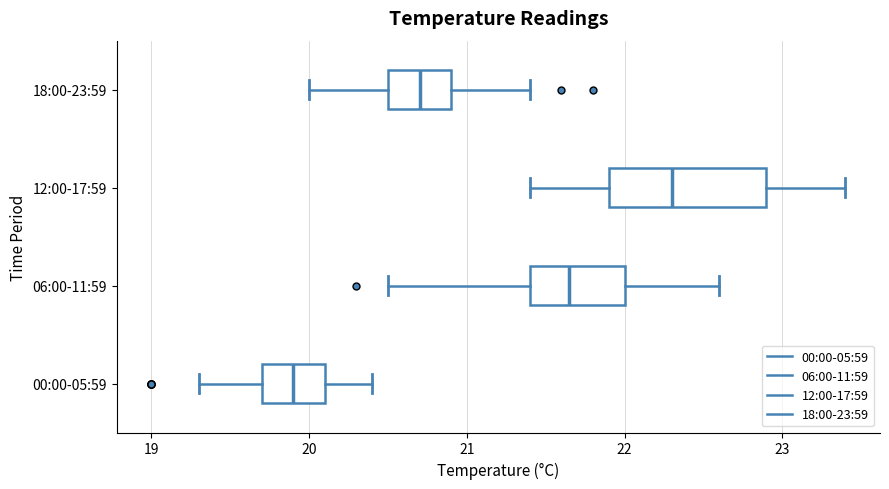

Reading bottom to top, transcribe this box plot: for each box, give where its median line is, the range the box spans, and where its two whiskers end, as read against the x-axis. The values are not printed on the chart, so give them approximately, as read against the axis.

00:00-05:59: median 19.9, box 19.7 to 20.1, whiskers 19.3 to 20.4
06:00-11:59: median 21.7, box 21.4 to 22.0, whiskers 20.5 to 22.6
12:00-17:59: median 22.3, box 21.9 to 22.9, whiskers 21.4 to 23.4
18:00-23:59: median 20.7, box 20.5 to 20.9, whiskers 20.0 to 21.4